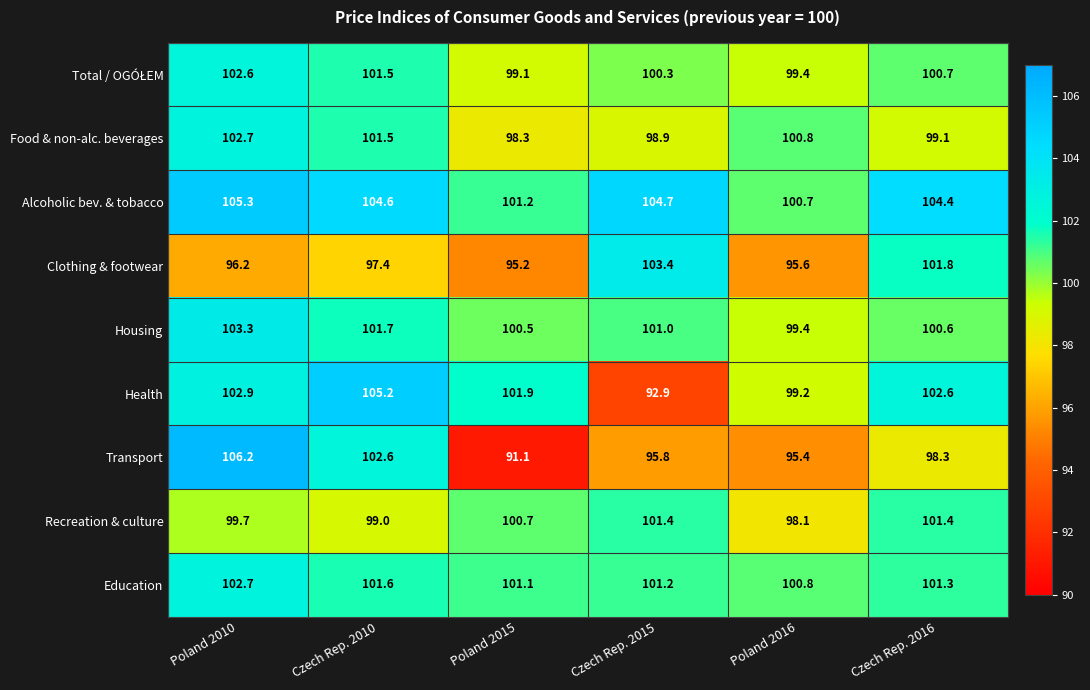

Which series has the widest spread of values?

Transport